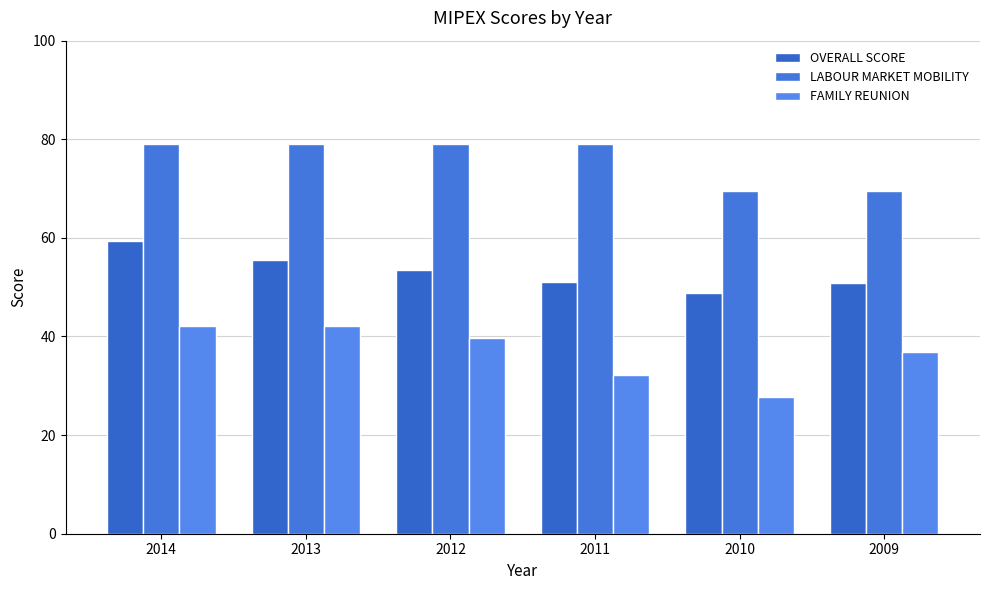

Which series has the largest range (max minus min)?

FAMILY REUNION